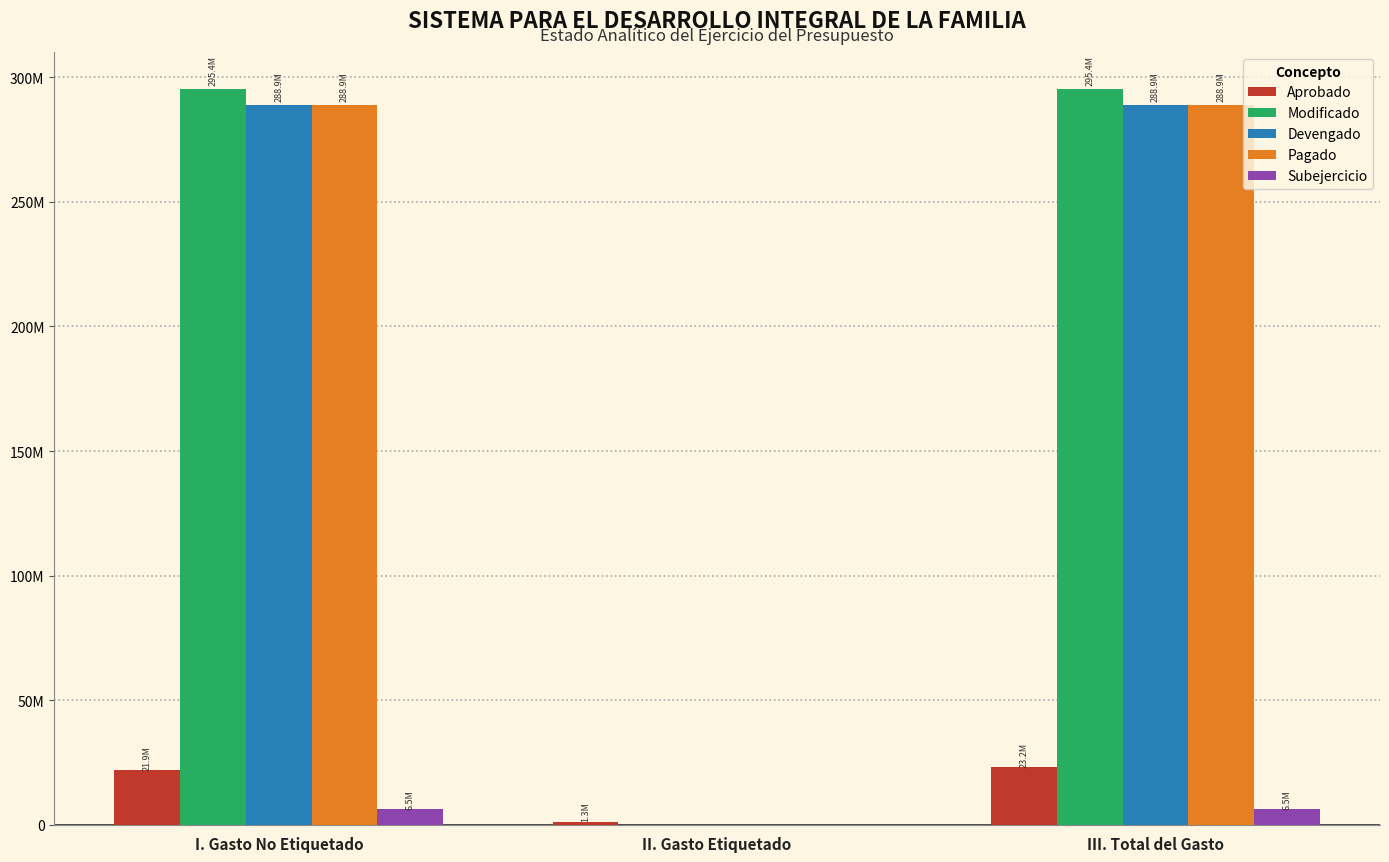

What are all the series names shown in the legend?

Aprobado, Modificado, Devengado, Pagado, Subejercicio